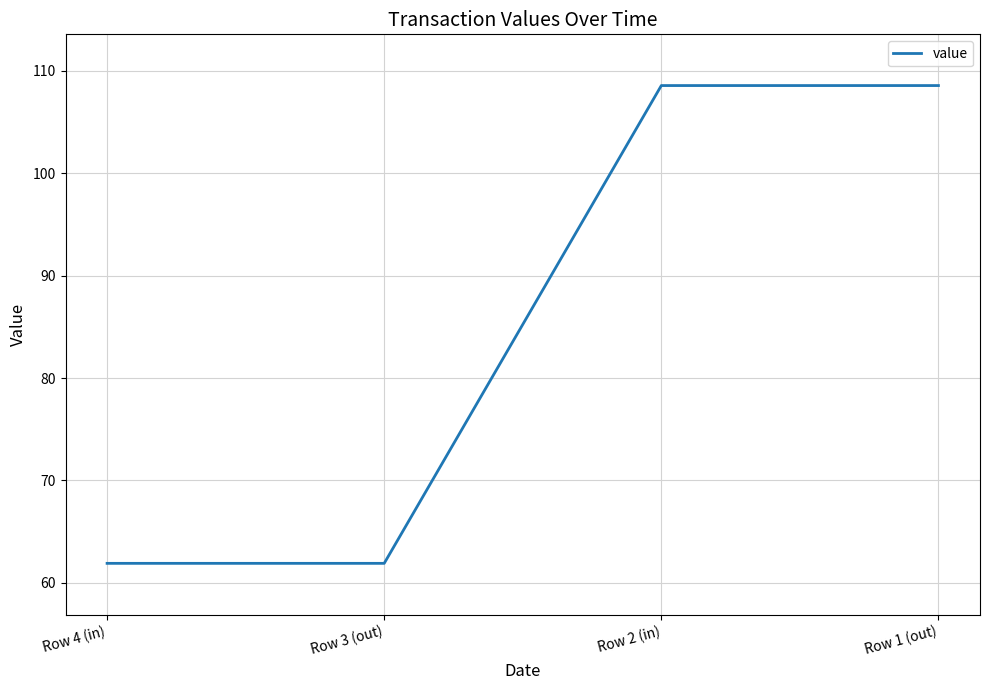

True or false: the data has more than 2 interior local peaks.

False